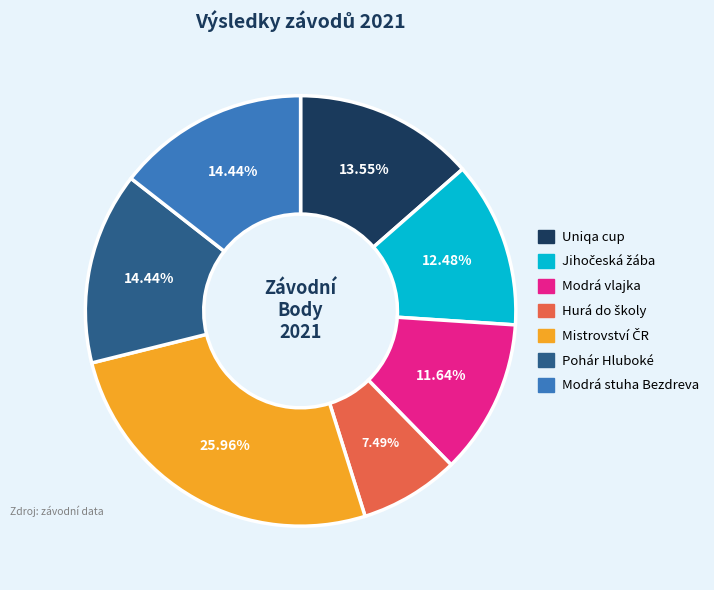

To the nearest percent, what is the combined percentage of Modrá vlajka and Uniqa cup?

25%